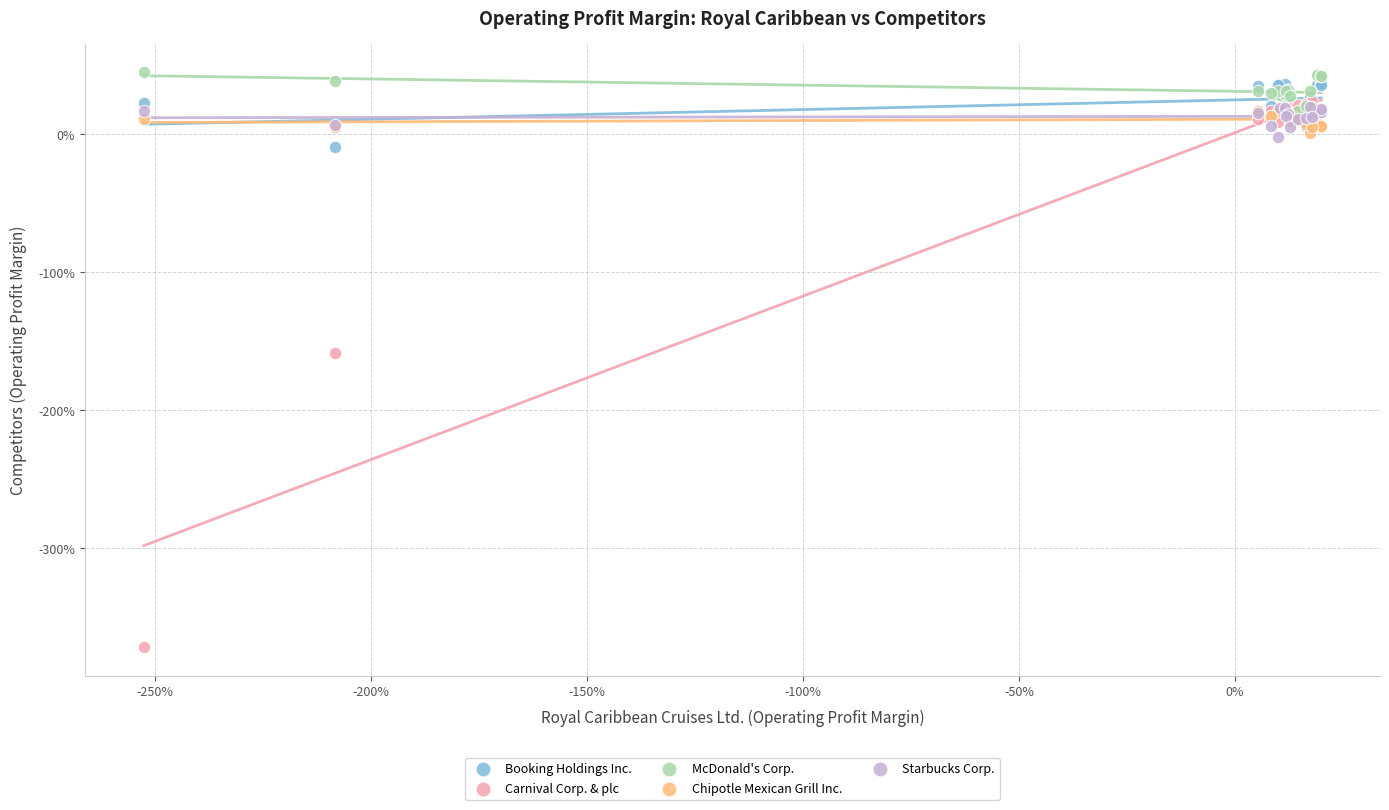

What are all the series names shown in the legend?

Booking Holdings Inc., Carnival Corp. & plc, McDonald's Corp., Chipotle Mexican Grill Inc., Starbucks Corp.